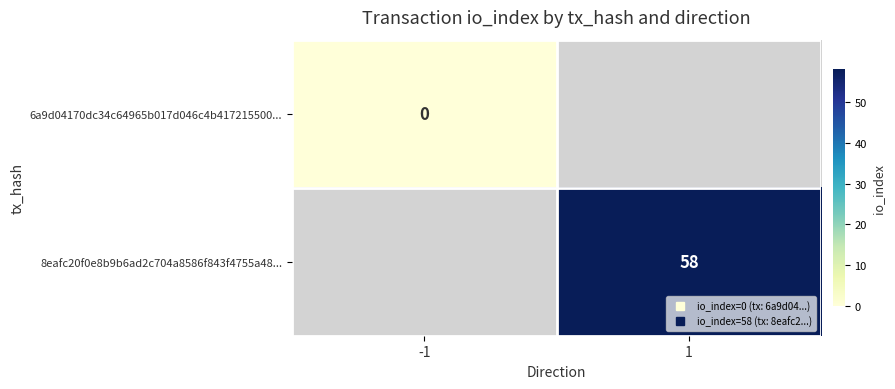

Which has a higher value, -1 or 1?

1